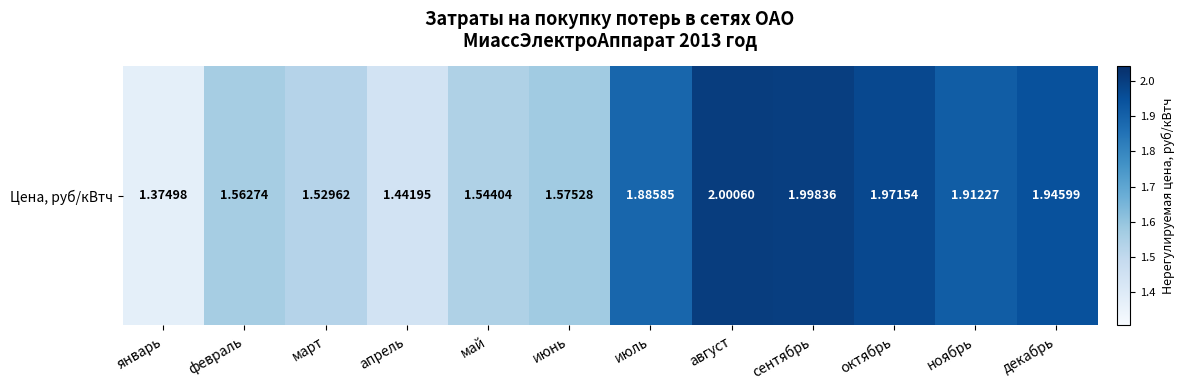

What is the sum of all values?

20.7